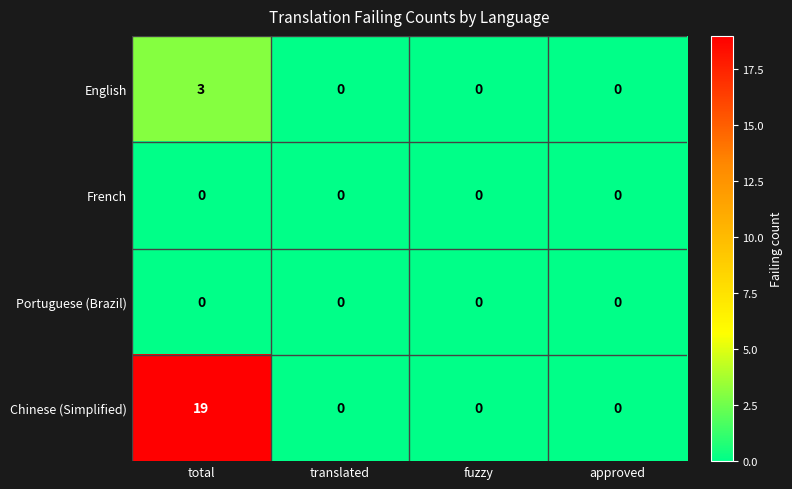

Which series has the widest spread of values?

Chinese (Simplified)